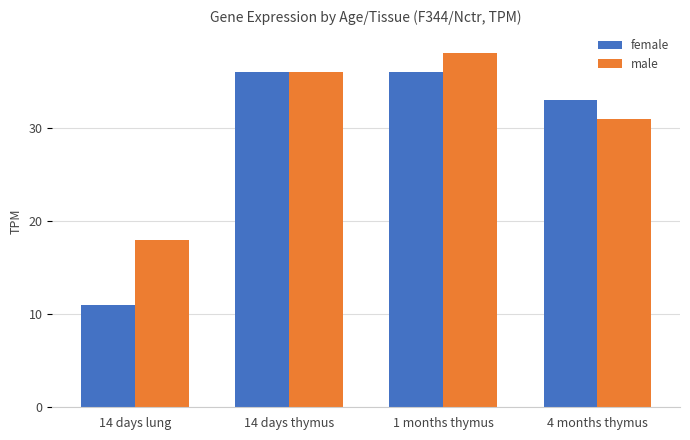

Rank the series by their maximum value, from lowest to highest.

female, male